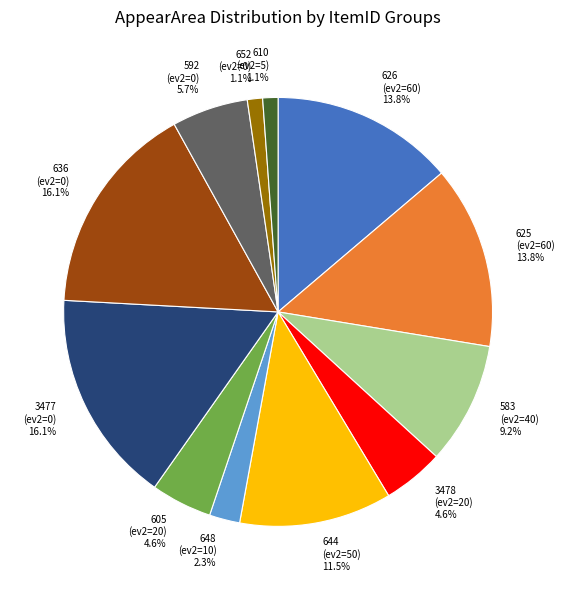

Does 605 (ev2=20) represent more than half of the total?

No